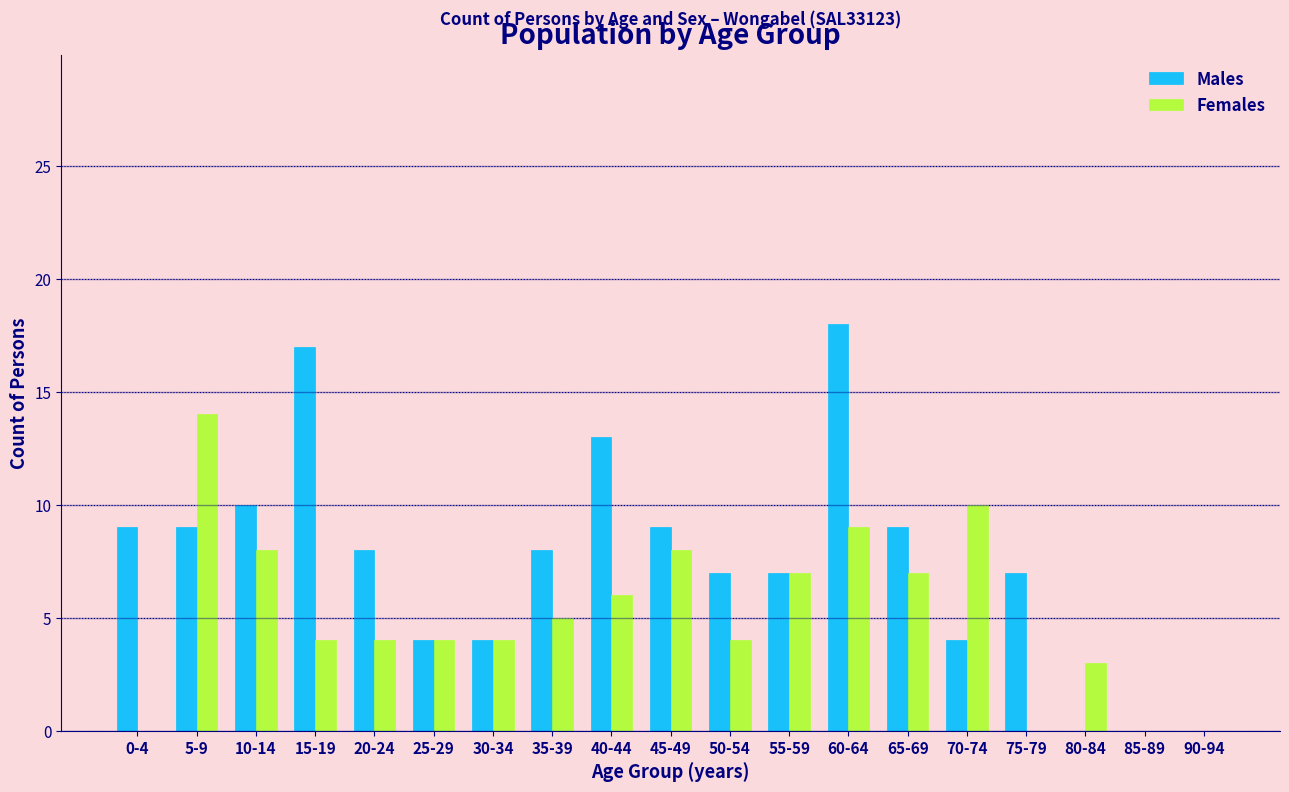

Between 65-69 and 85-89, which series saw the biggest shift?

Males